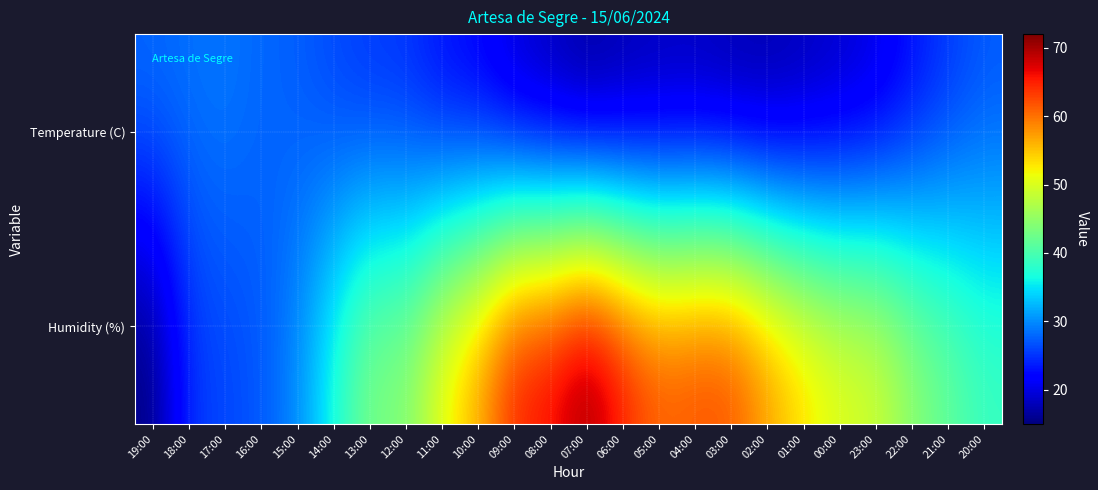

What is the spread (max minus min) of values at 13:00?

19.1